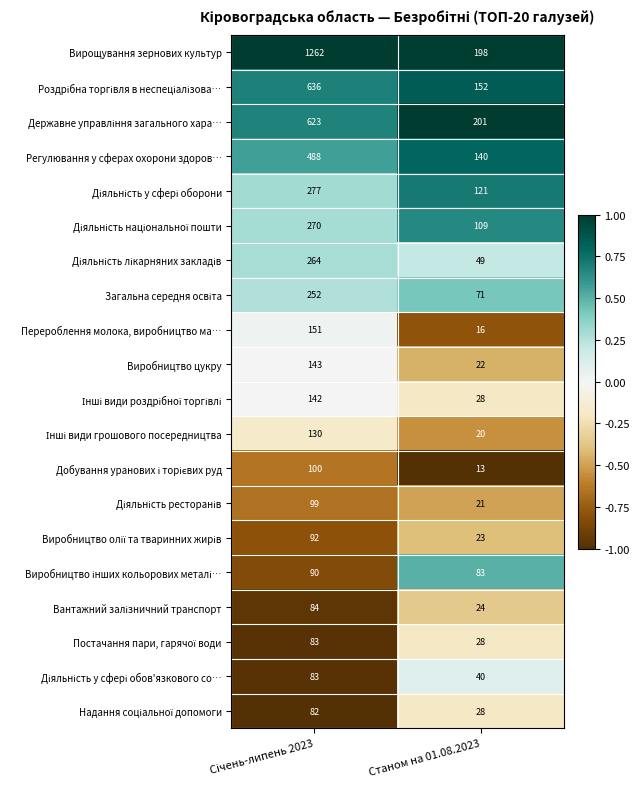

Is it true that Вирощування зернових культур equals 198 at Станом на 01.08.2023?

True